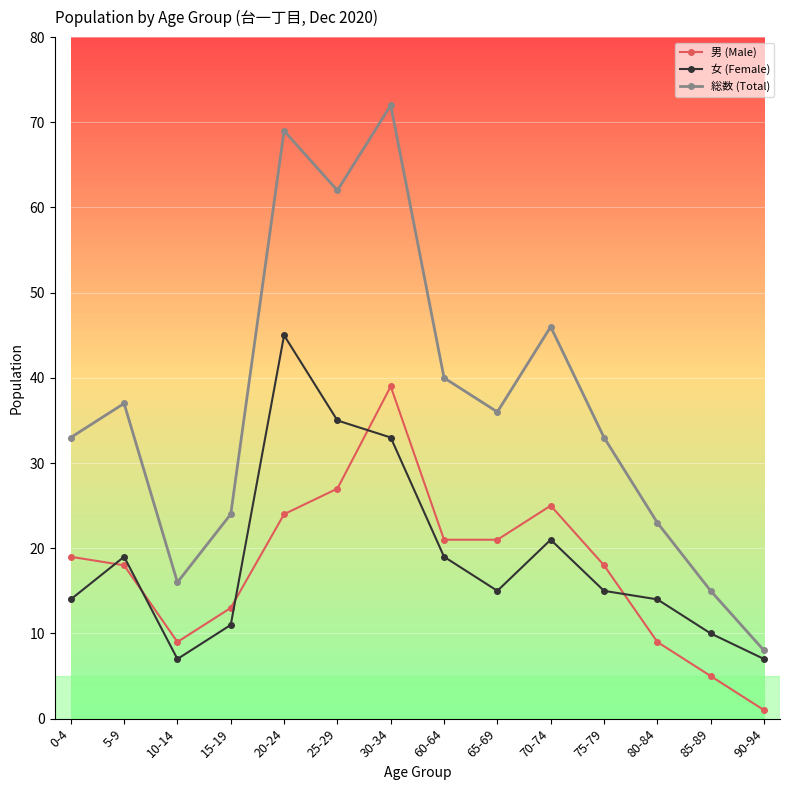

At which category does 総数 (Total) reach its first local peak?

5-9